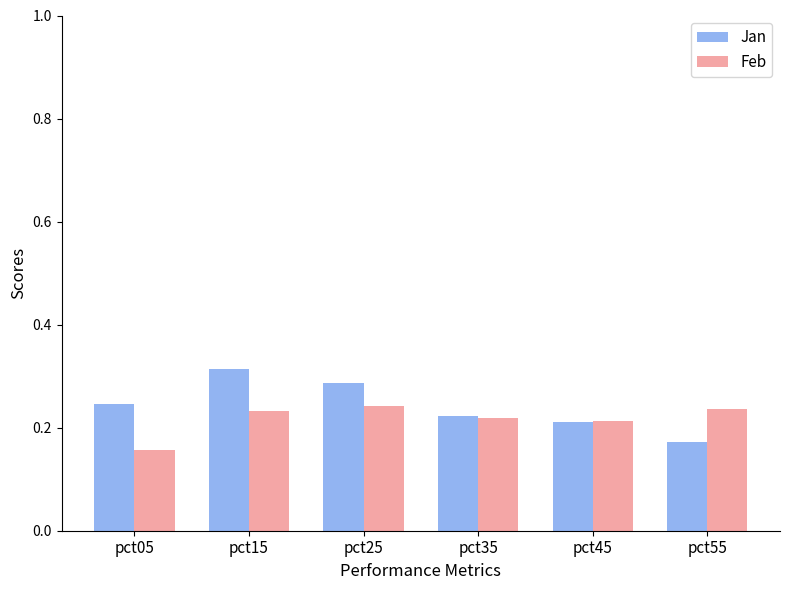

Which series has the largest total across all categories?

Jan